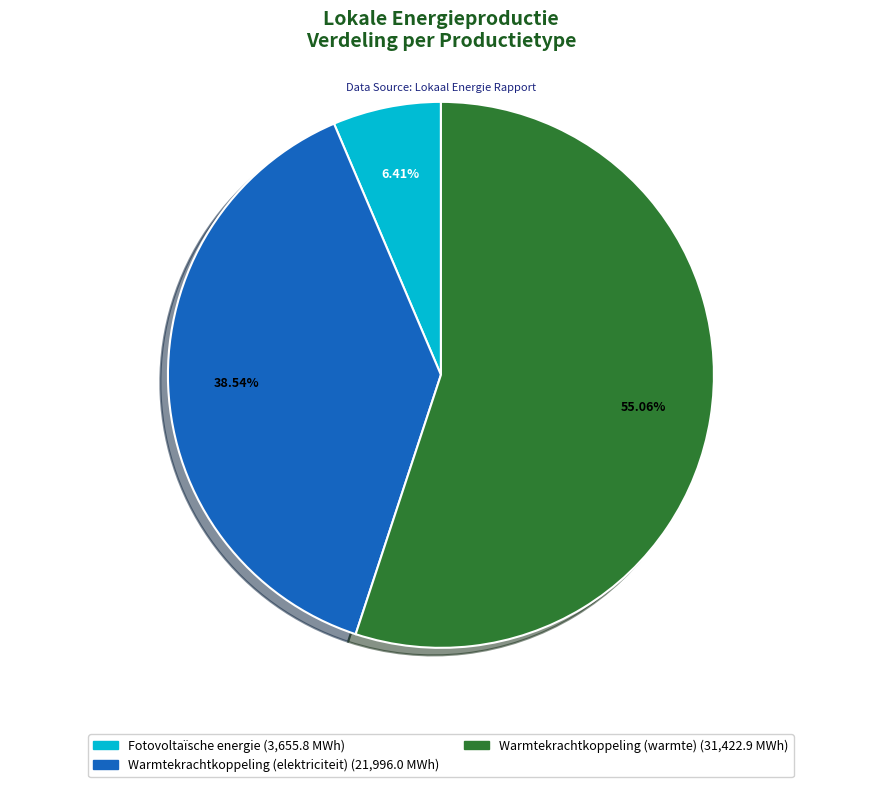

To the nearest percent, what percentage of the pie is Fotovoltaïsche energie?

6%